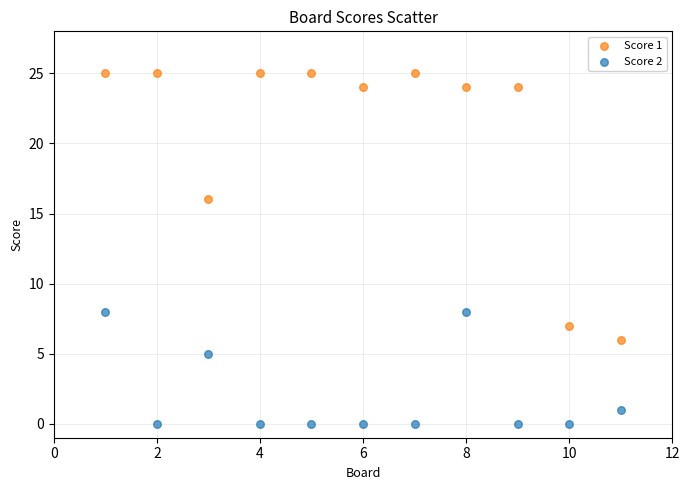

Which series reaches the maximum Y coordinate?

Score 1